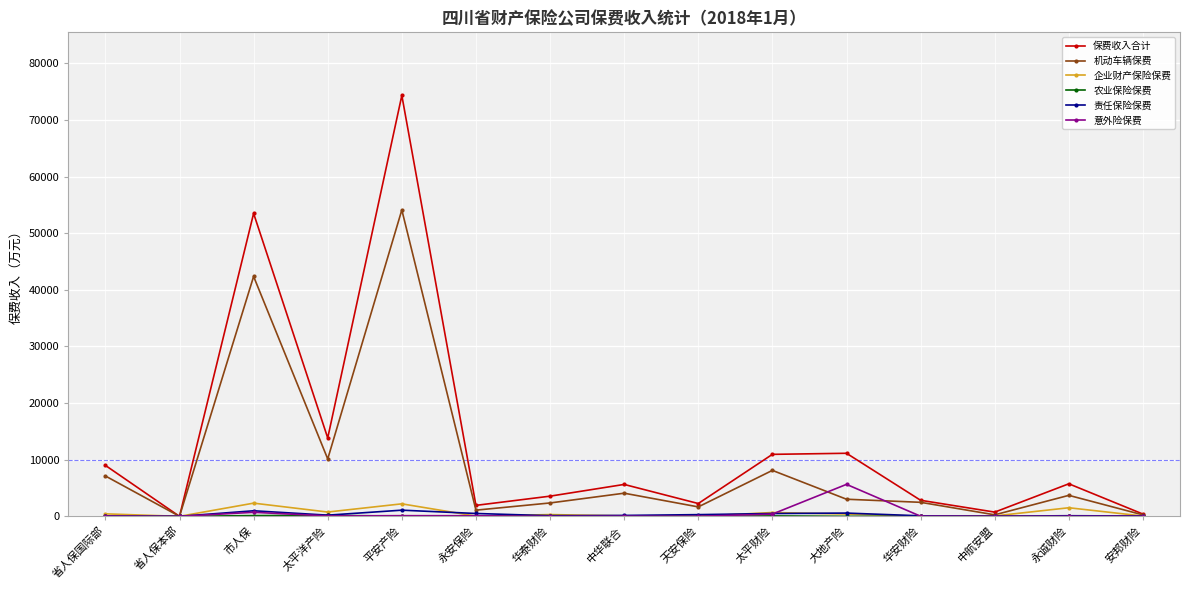

Which series has the widest spread of values?

保费收入合计